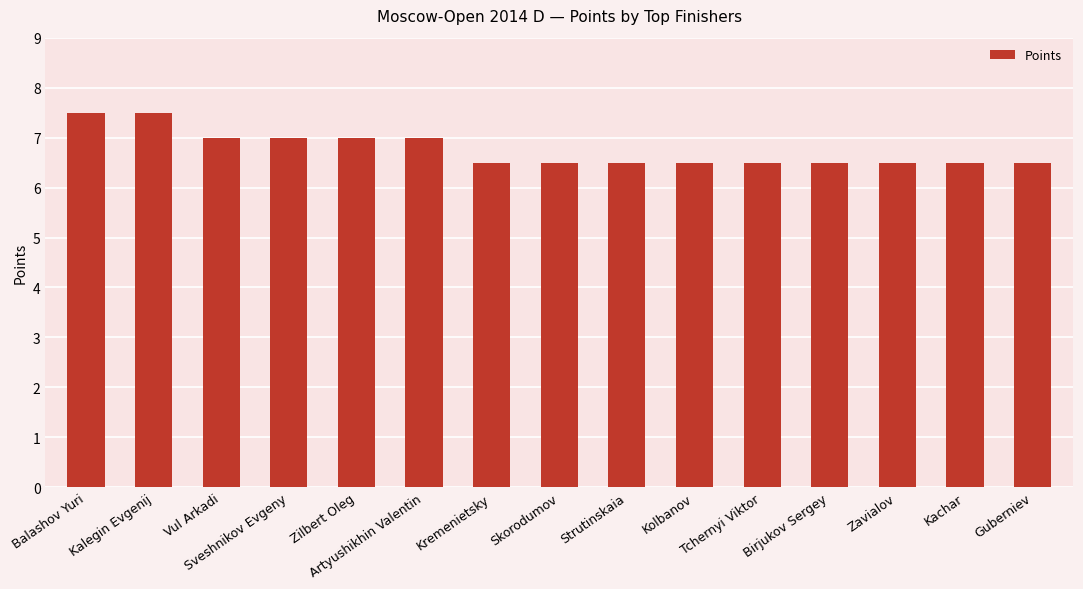

What is the maximum value shown in the chart?

7.5